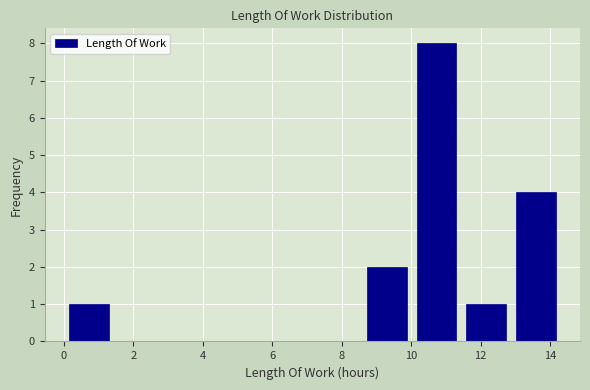

How tall is the bar that spans 12.8 to 14.4 on the x-axis? Neither the bar edges nor the heights are printed on the chart, so give them approximately, as read against the axes.

4